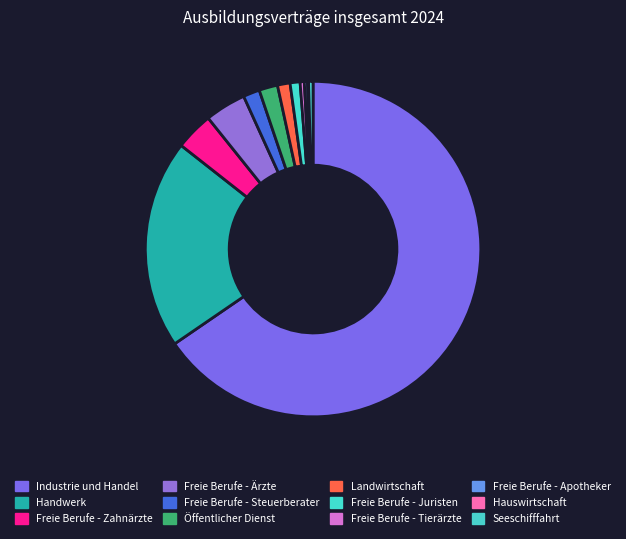

How many segments does this pie chart have?

12